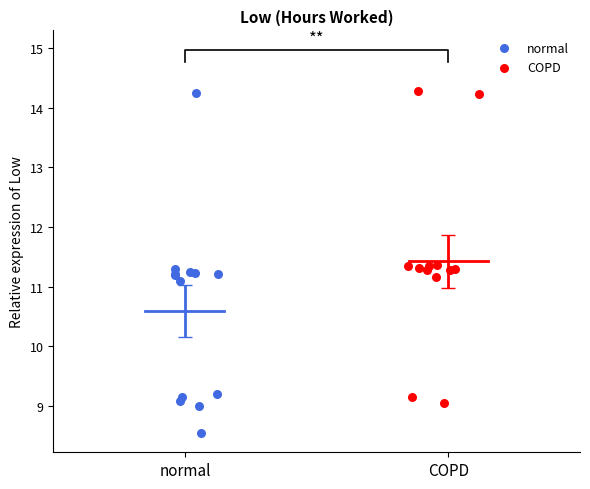

Which series reaches the minimum Y coordinate?

normal